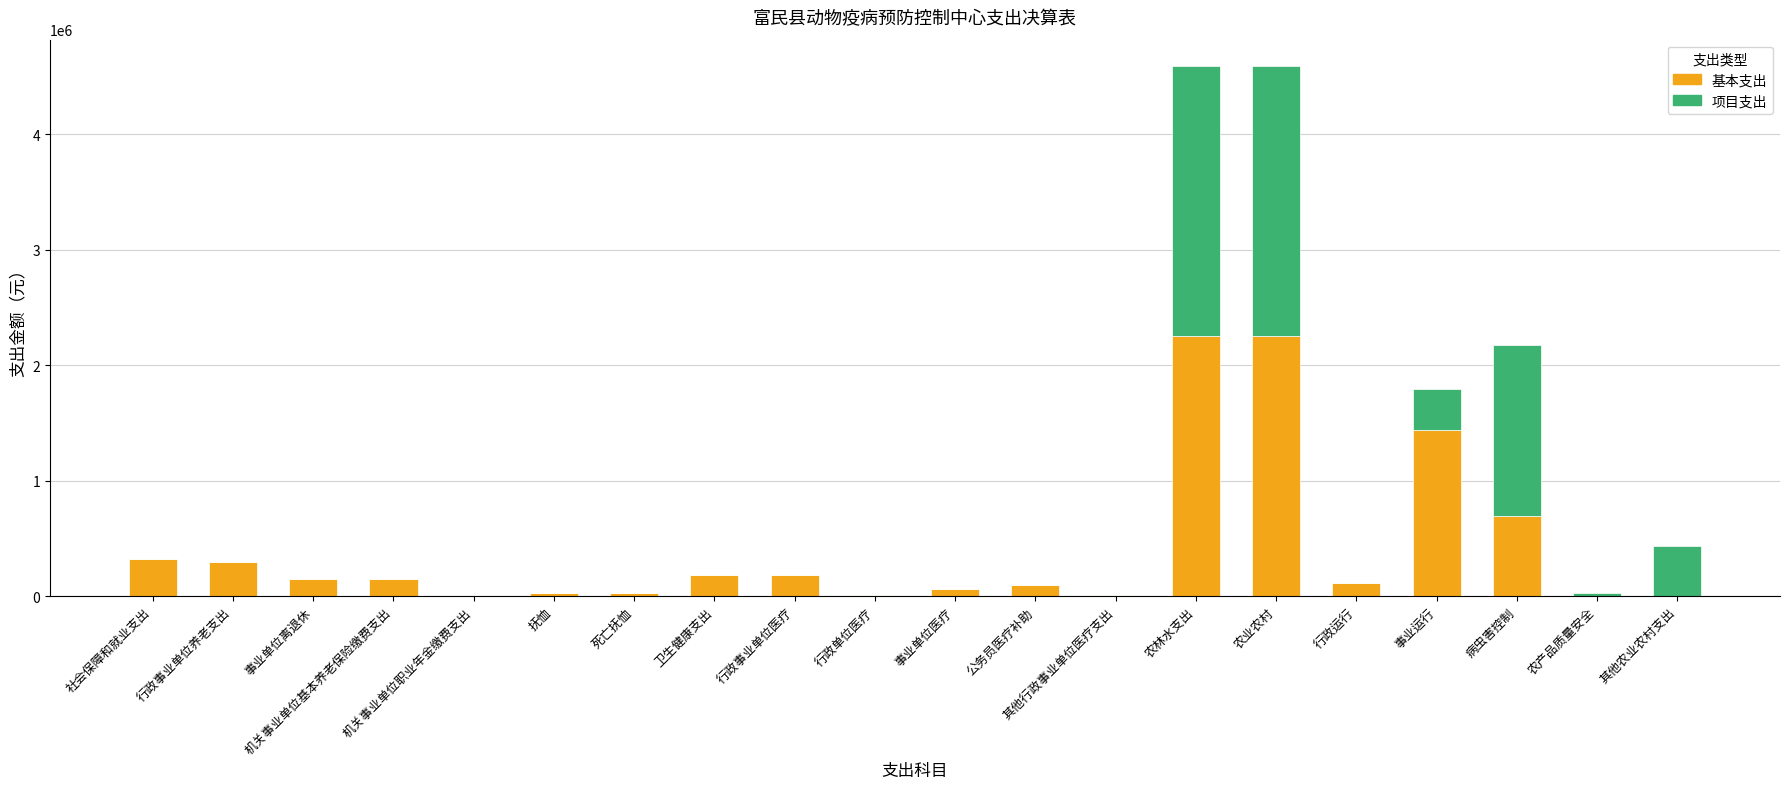

How many distinct data groups are displayed?

2